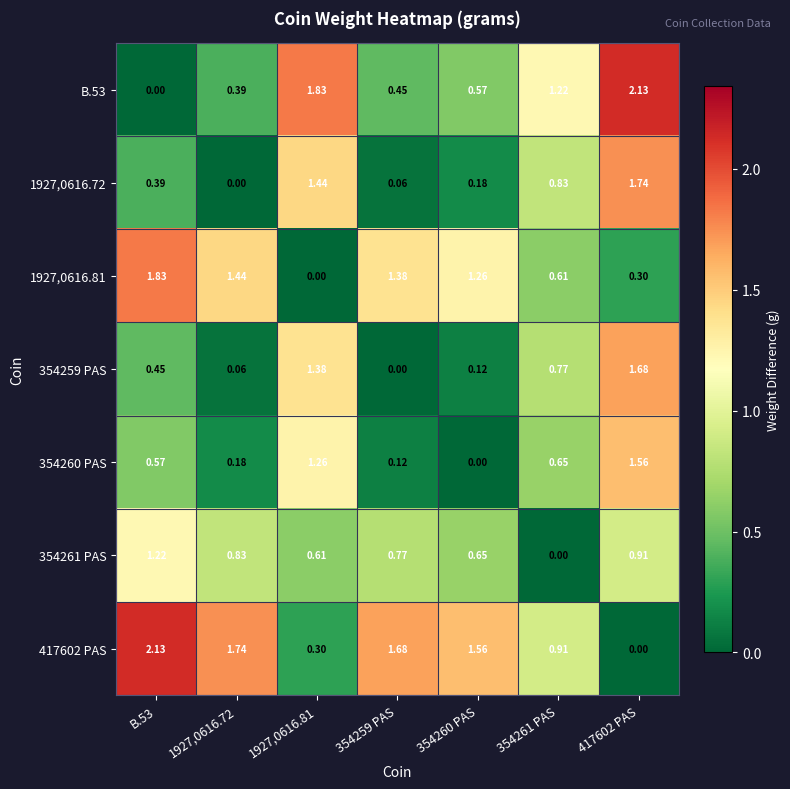

How many values in 417602 PAS are above zero?

6